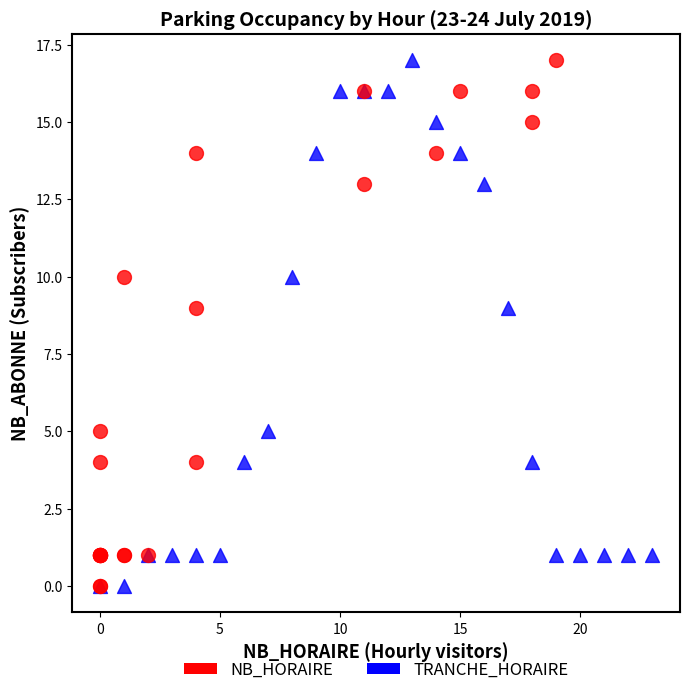

What are all the series names shown in the legend?

NB_HORAIRE, TRANCHE_HORAIRE